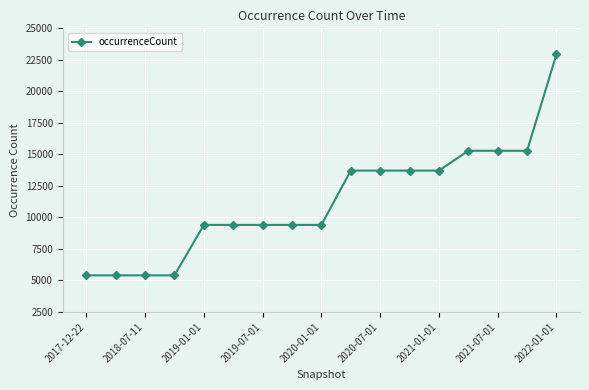

How many values are below 9405?

4